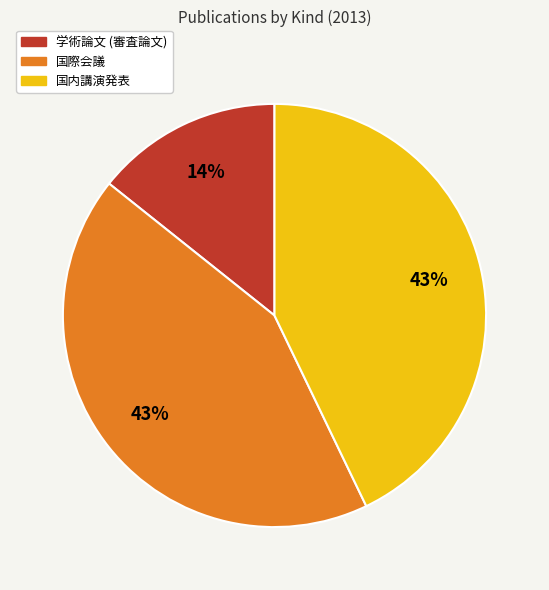

Approximately how many times larger is the value at 国際会議 compared to 国内講演発表?

1.0